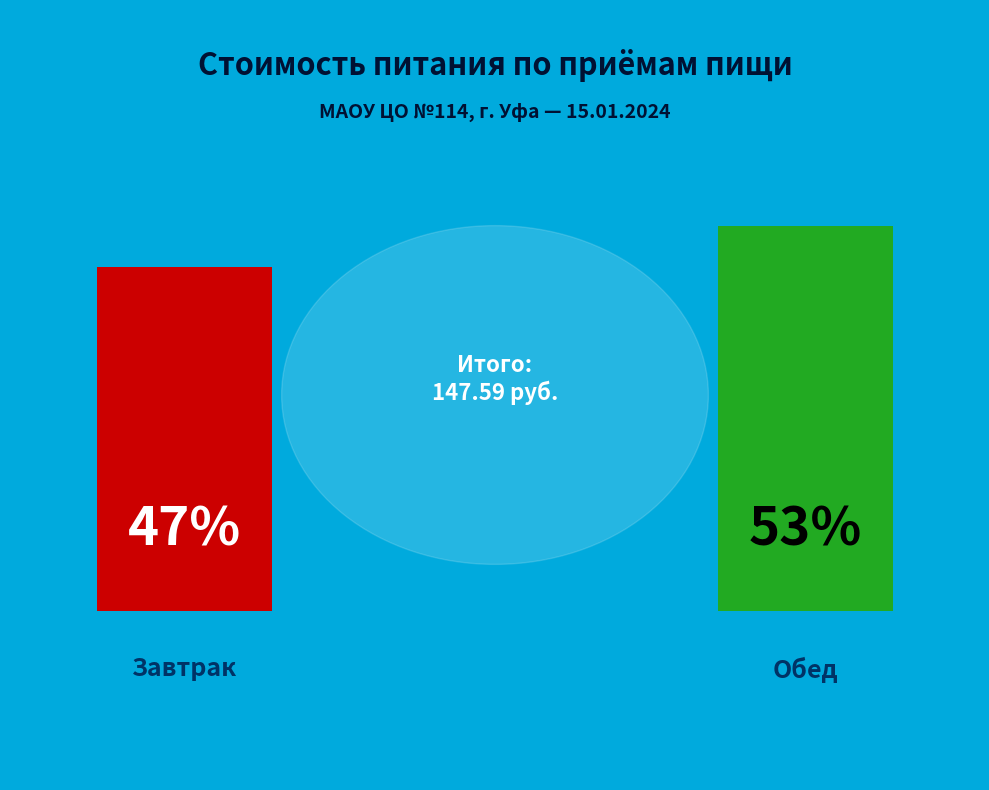

Is there a majority slice in this chart?

Yes